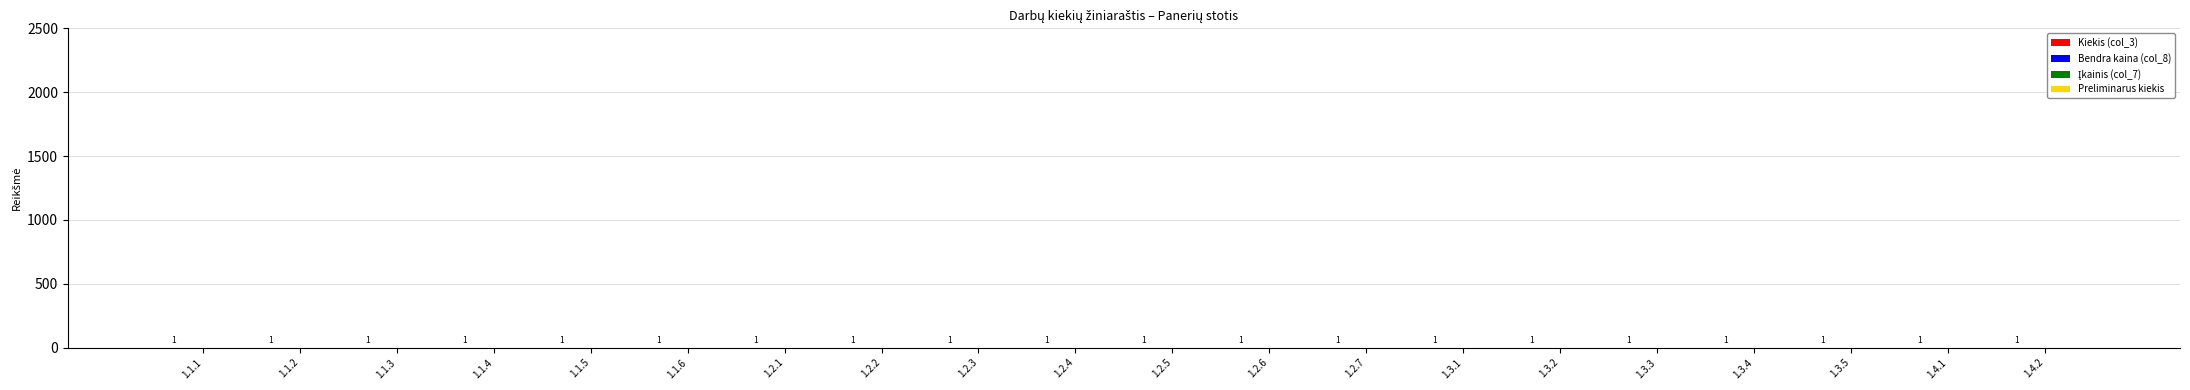

Which series has the largest range (max minus min)?

Kiekis (col_3)